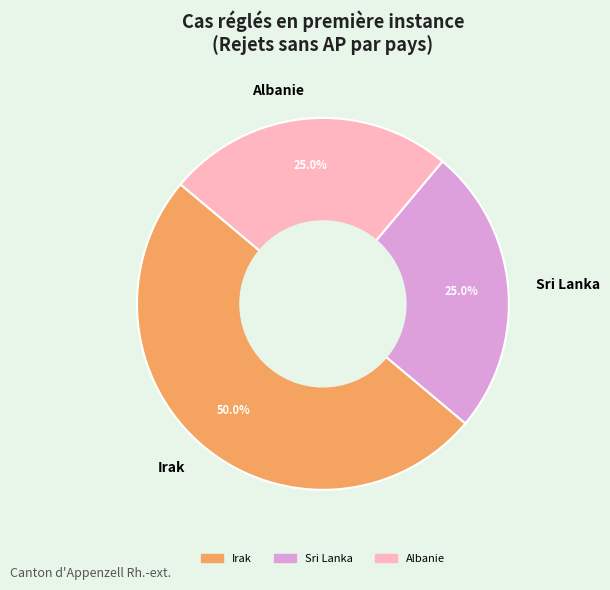

What is the largest slice in the pie chart?

Irak